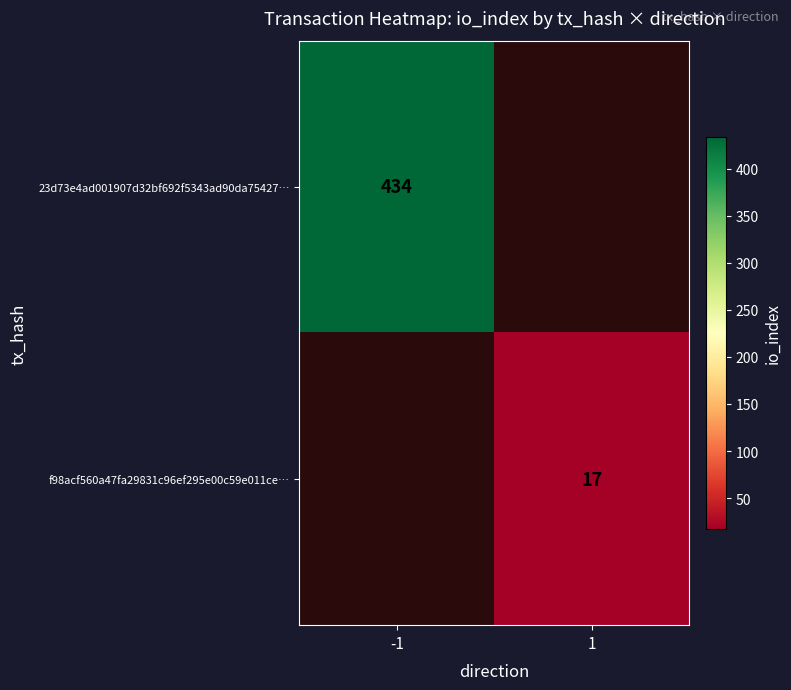

Is it true that 23d73e4ad001907d32bf692f5343ad90da75427… equals 434 at -1?

True